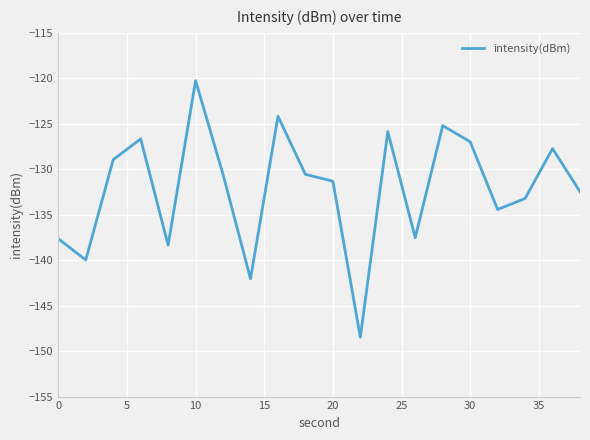

What is the minimum value shown in the chart?

-148.5